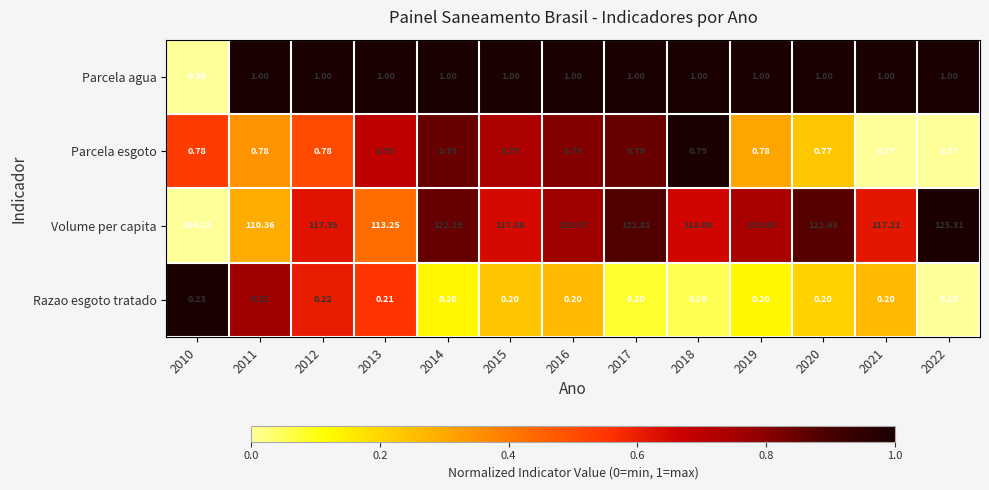

How many values in the Volume per capita series are below 118?

6